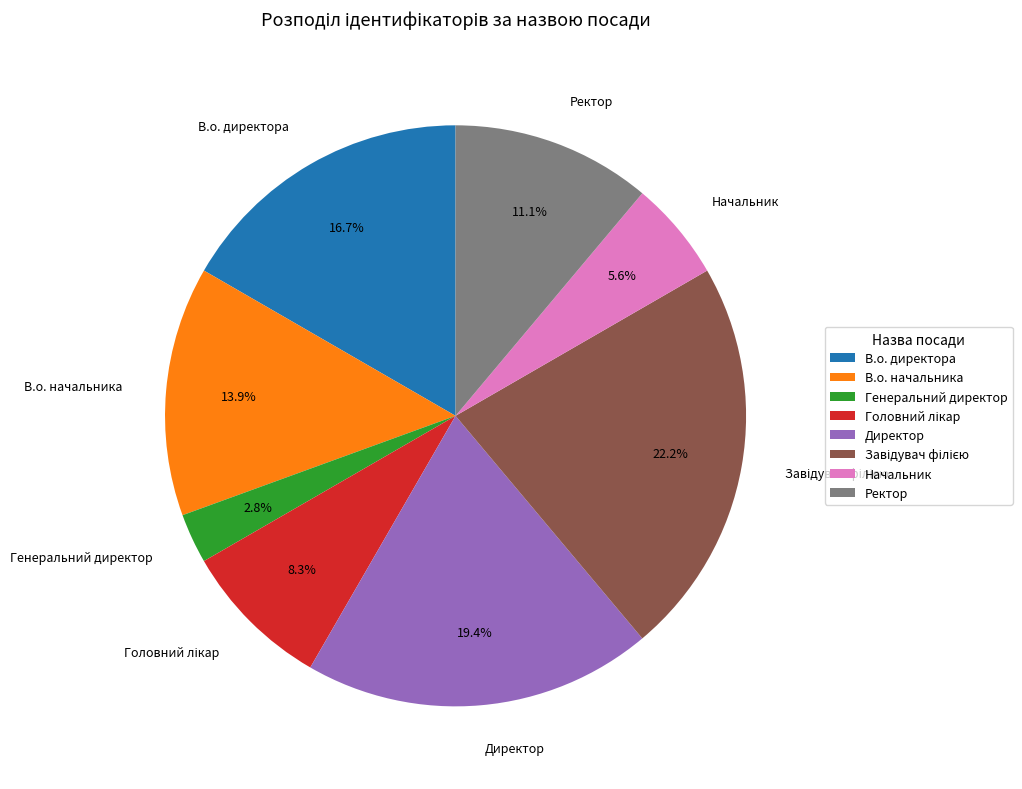

To the nearest percent, what portion does В.о. начальника represent?

14%